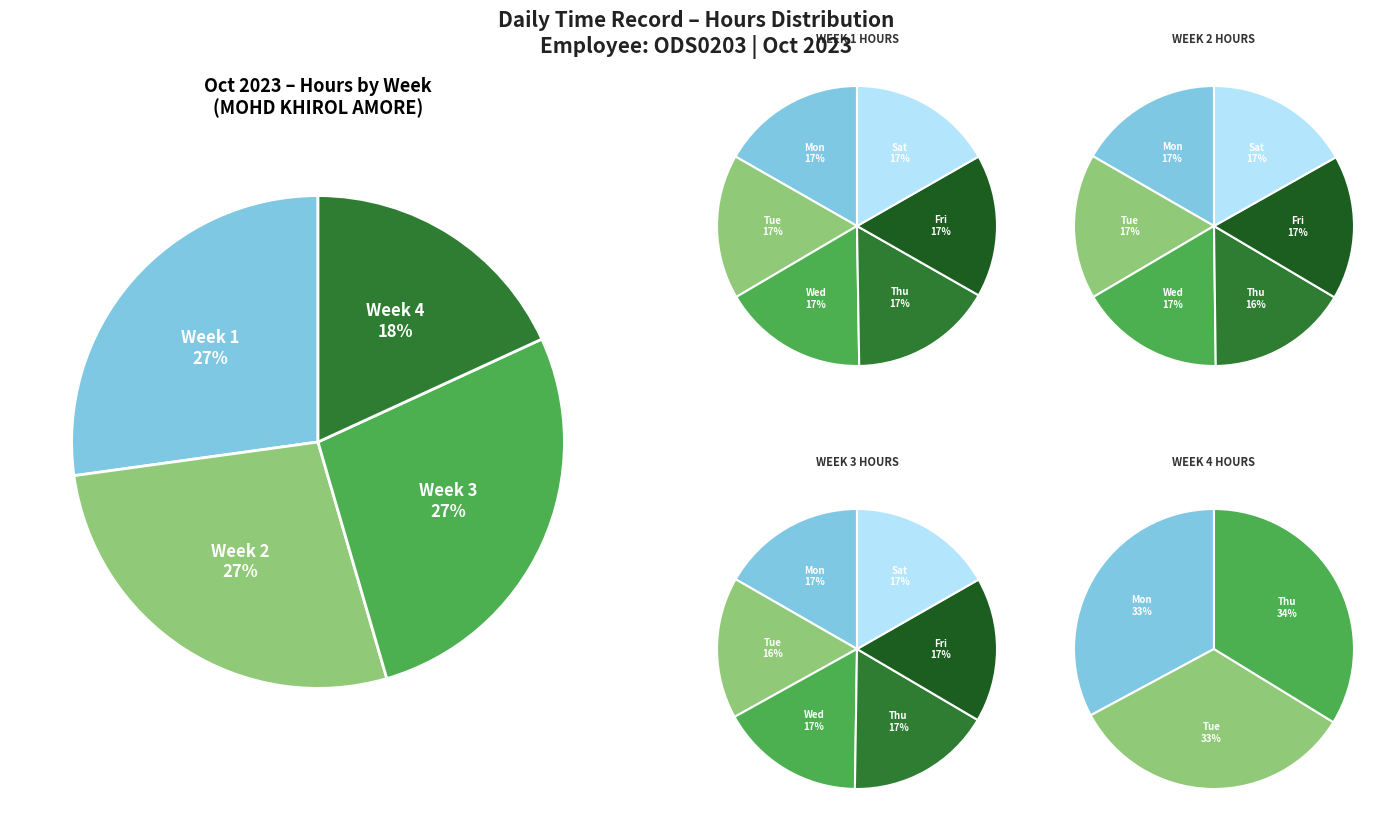

Is it true that 15 is 1% of the pie?

False